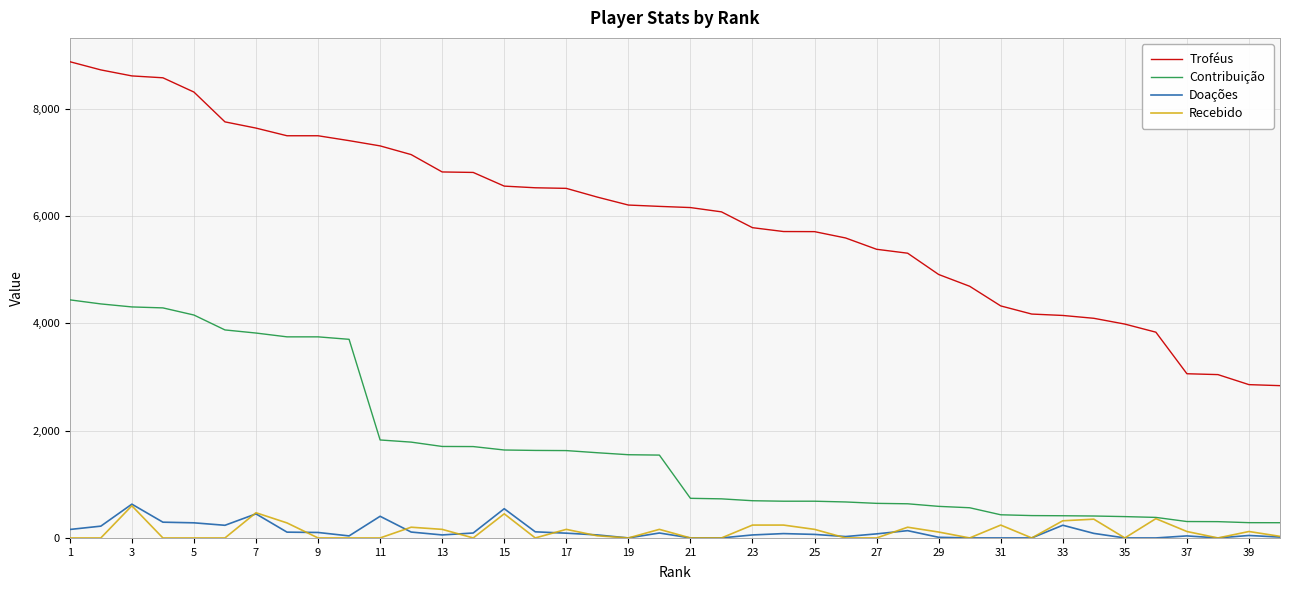

What is the maximum value for Troféus?

8881